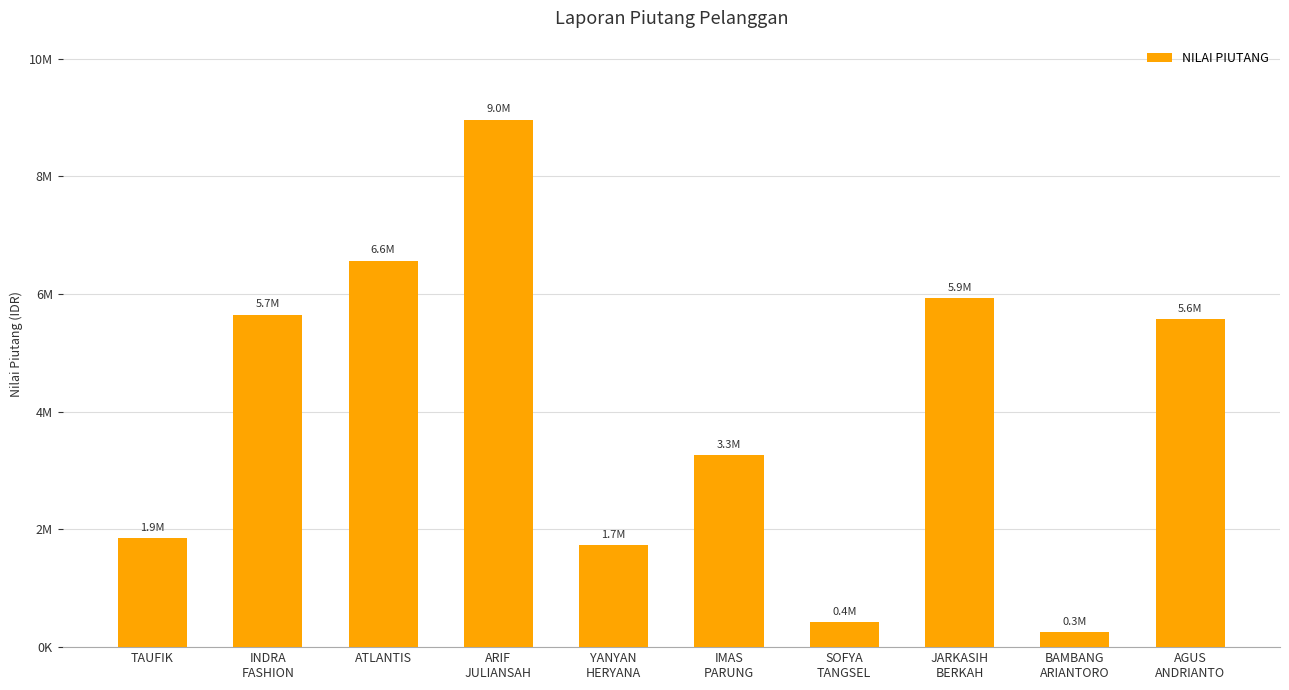

Does the chart contain any negative values?

No